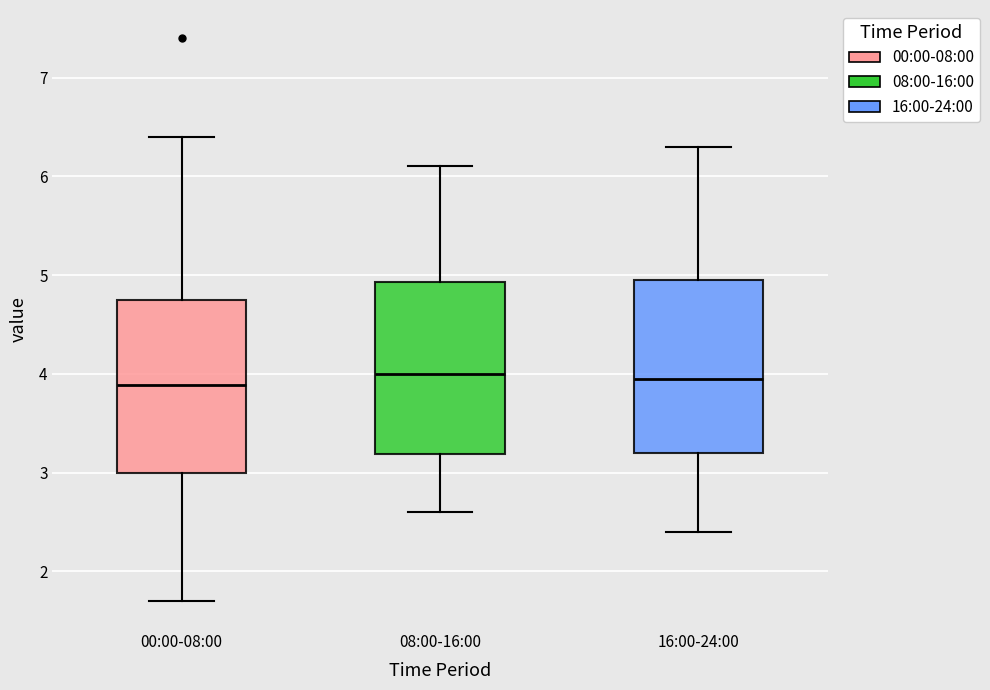

Where does the median line of the box for 16:00-24:00 sit on the y-axis? The values are not printed on the chart, so give them approximately, as read against the axis.

4.0